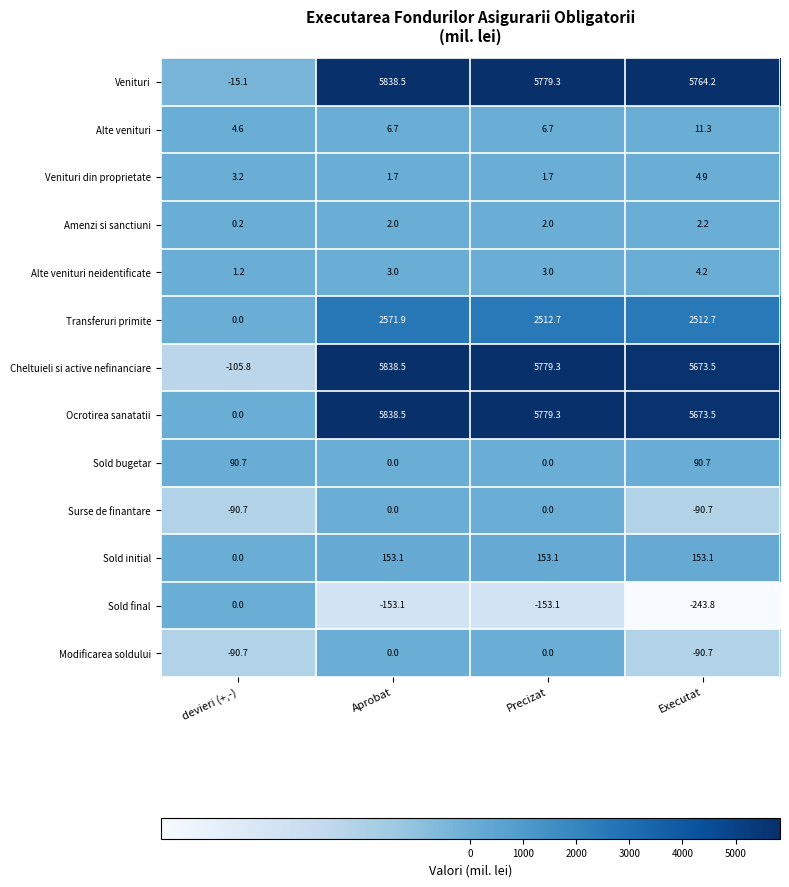

True or false: Modificarea soldului has a value of -90.7 at devieri (+,-).

True